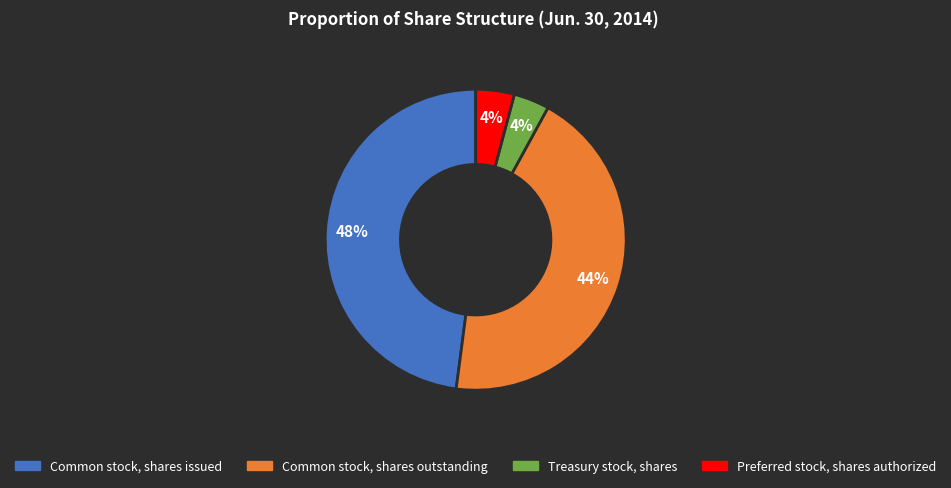

Which category has the biggest portion of the pie?

Common stock, shares issued